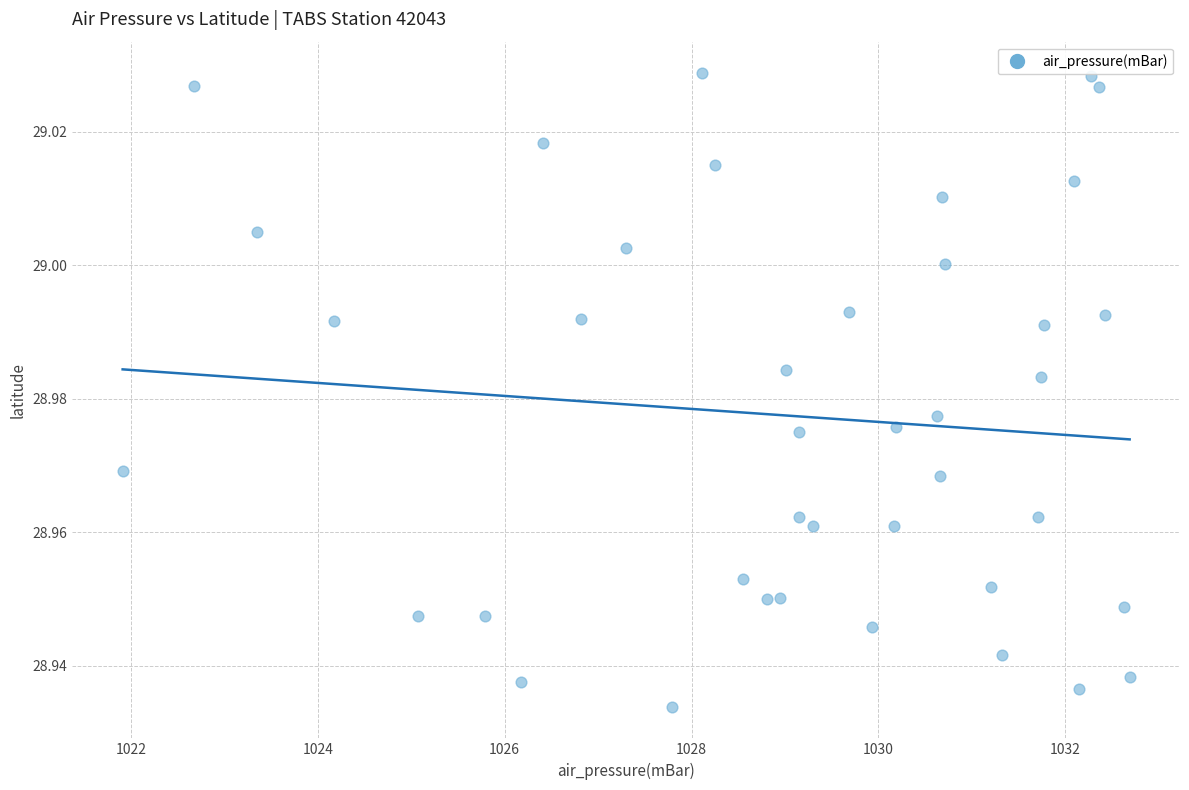

How many points are shown in the scatter plot?

40